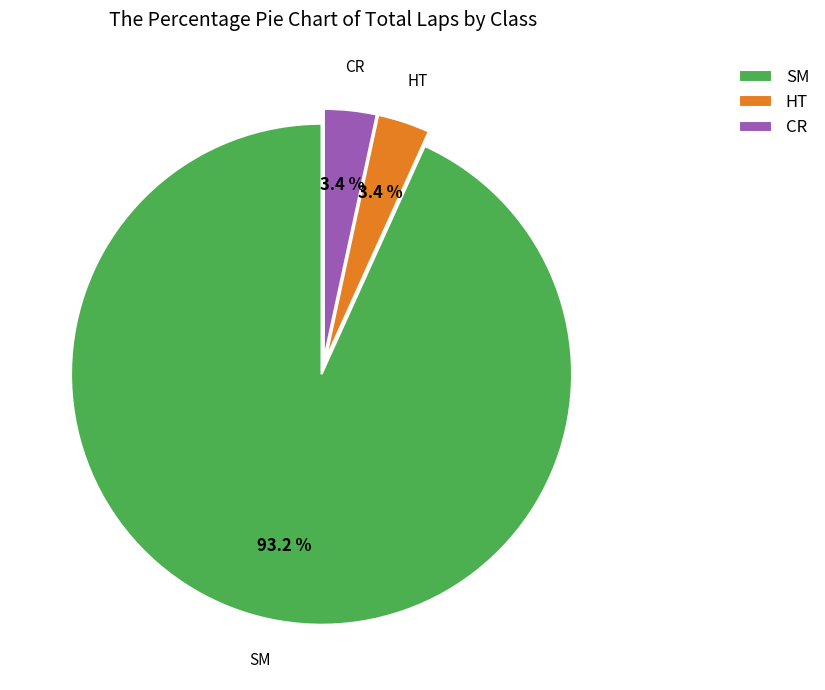

What is the largest slice in the pie chart?

SM